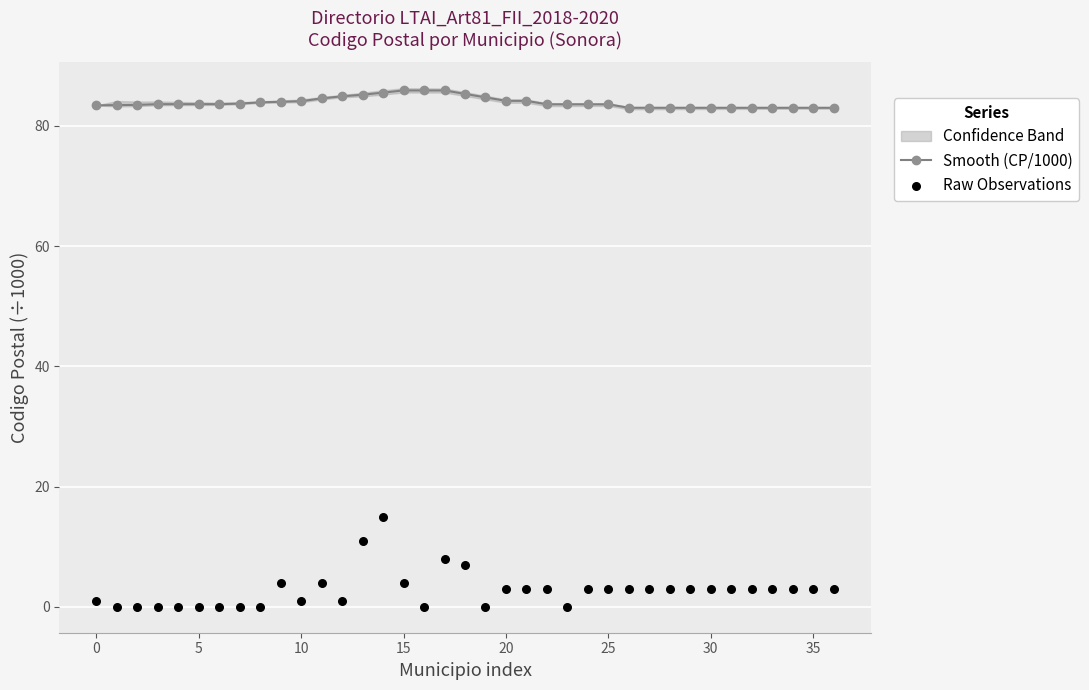

Which series has the largest total across all categories?

Smooth (CP/1000)